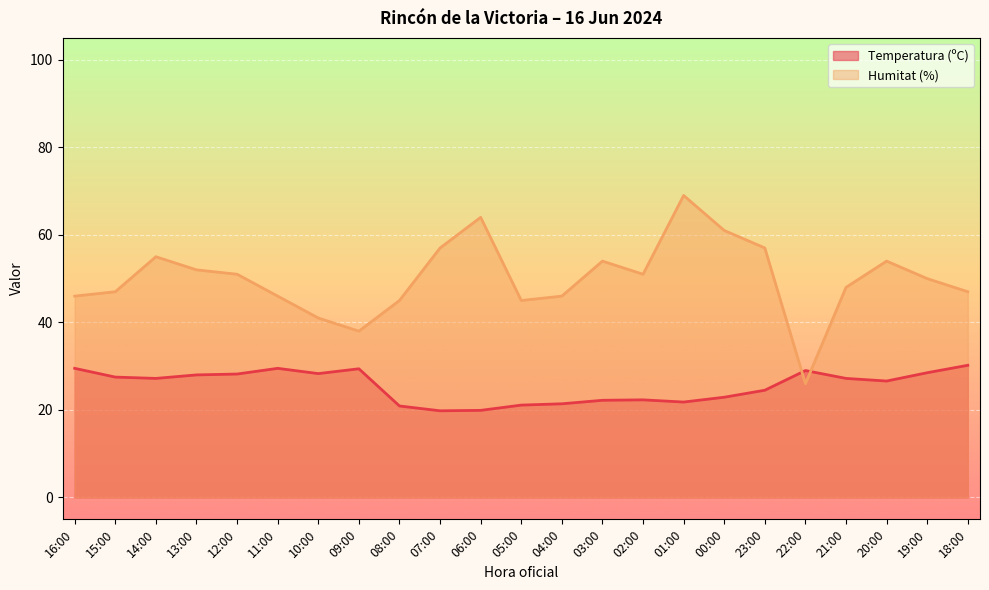

Where is the first local minimum for Temperatura (ºC)?

14:00